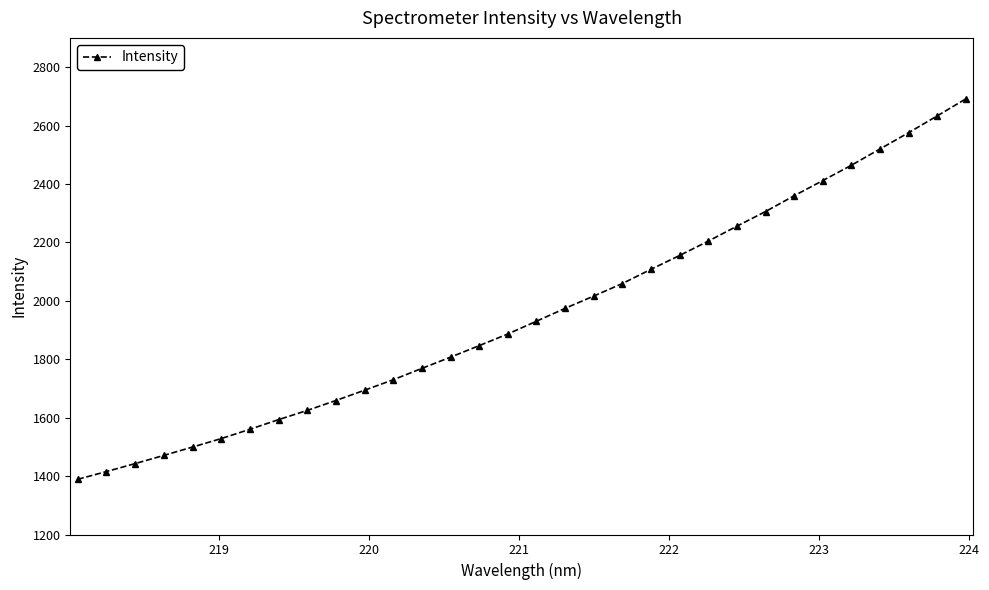

What is the value of the 32nd point from the left?

2691.3